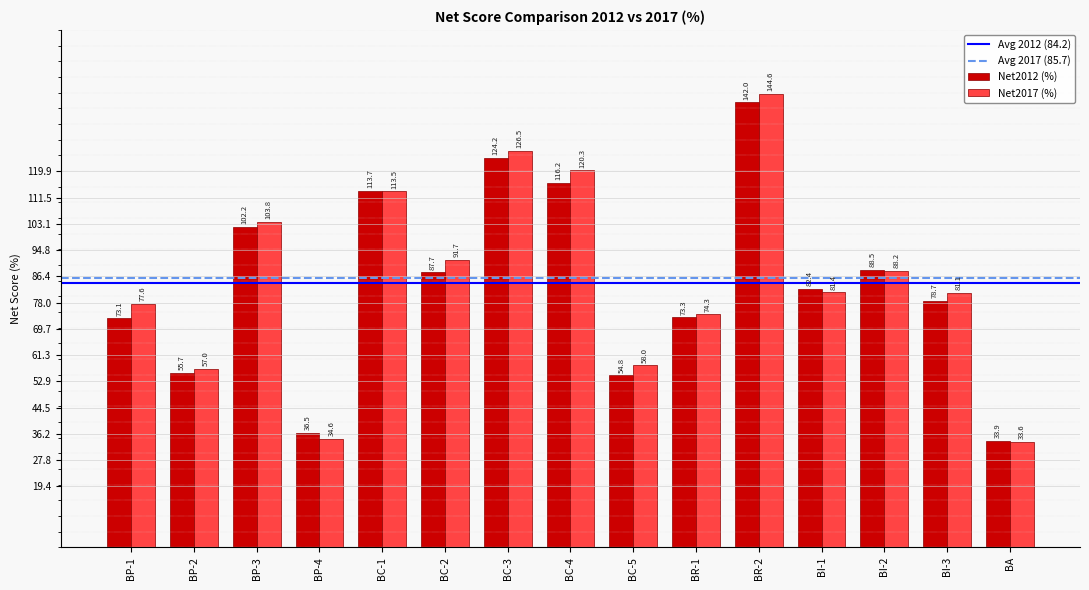

At which category is the sum across all series the highest?

BR-2